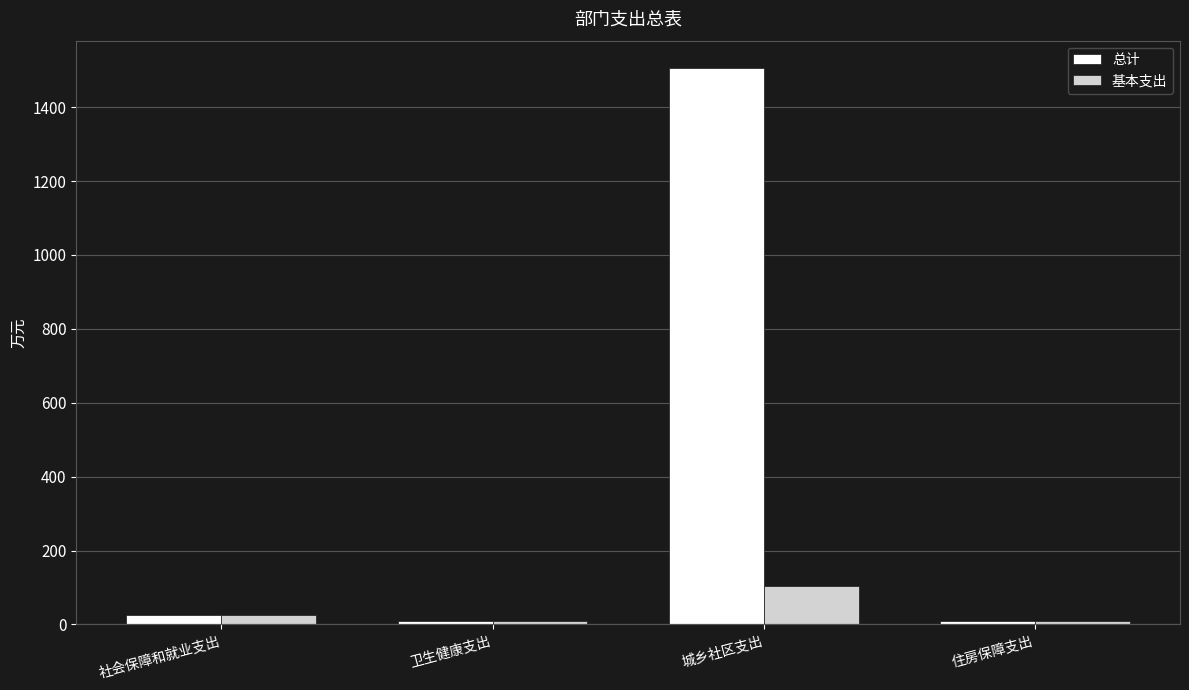

What is the average value of the 总计 series?

386.7